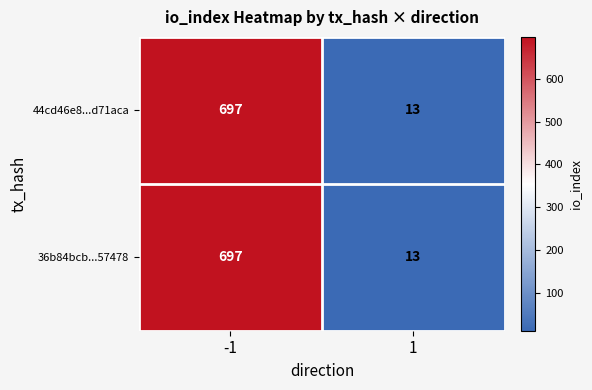

What is the lowest value of the 36b84bcb...57478 series?

13